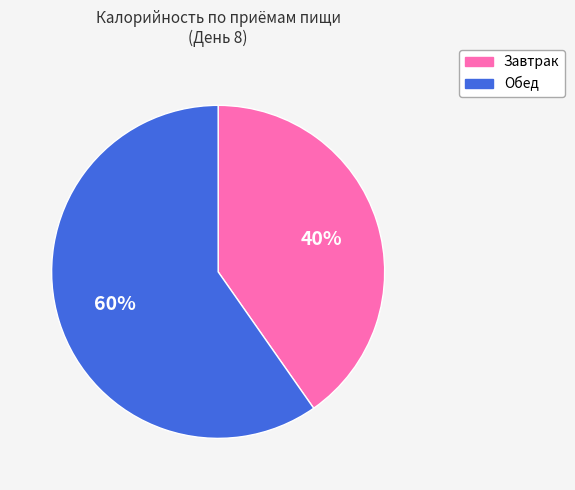

To the nearest percent, what is the combined percentage of Завтрак and Обед?

100%